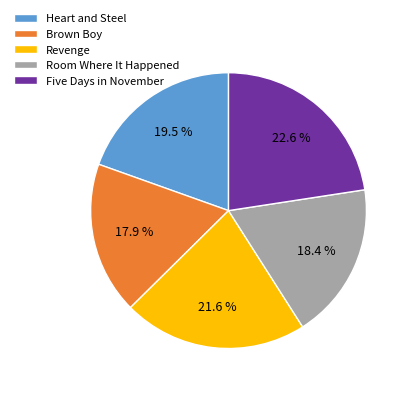

Which slice is the largest?

Five Days in November